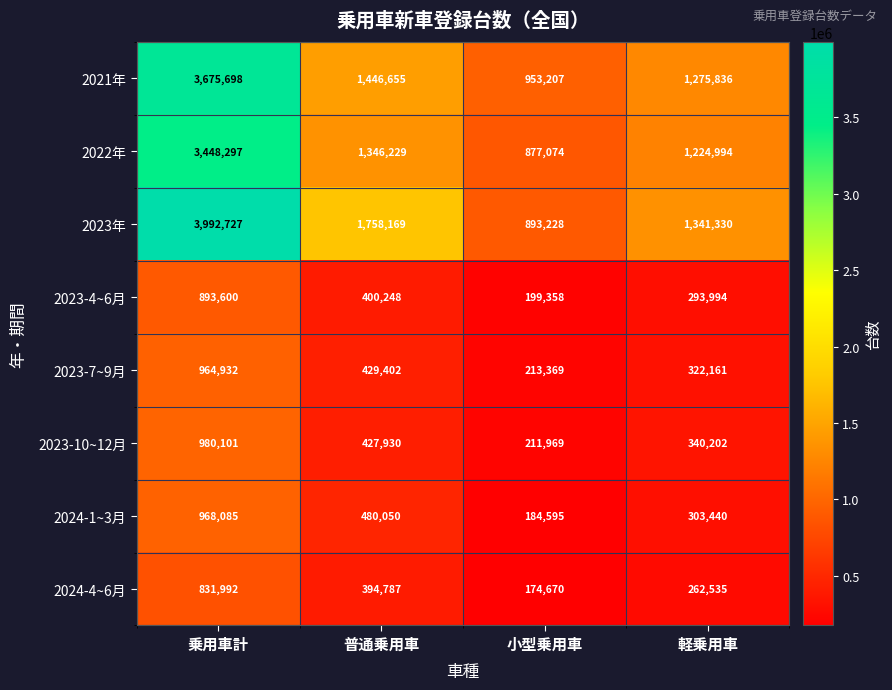

What is the total value across all series at 小型乗用車?

3707470